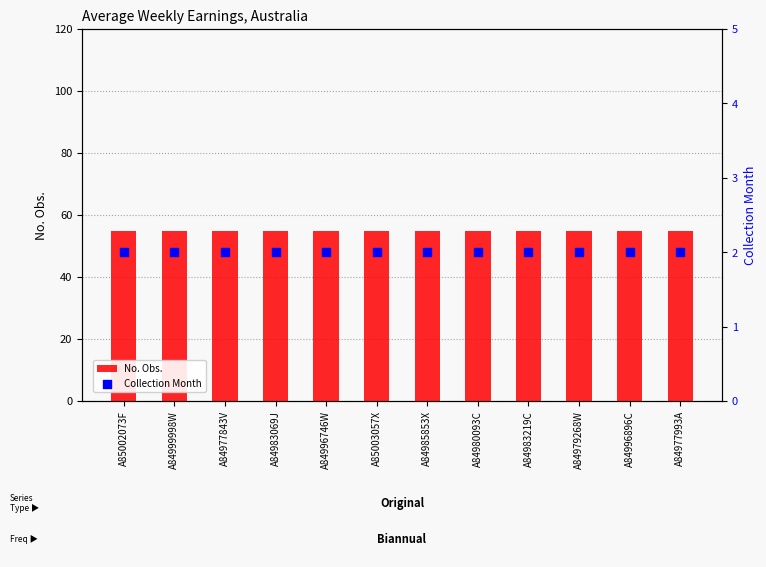

What are all the series names shown in the legend?

No. Obs., Collection Month